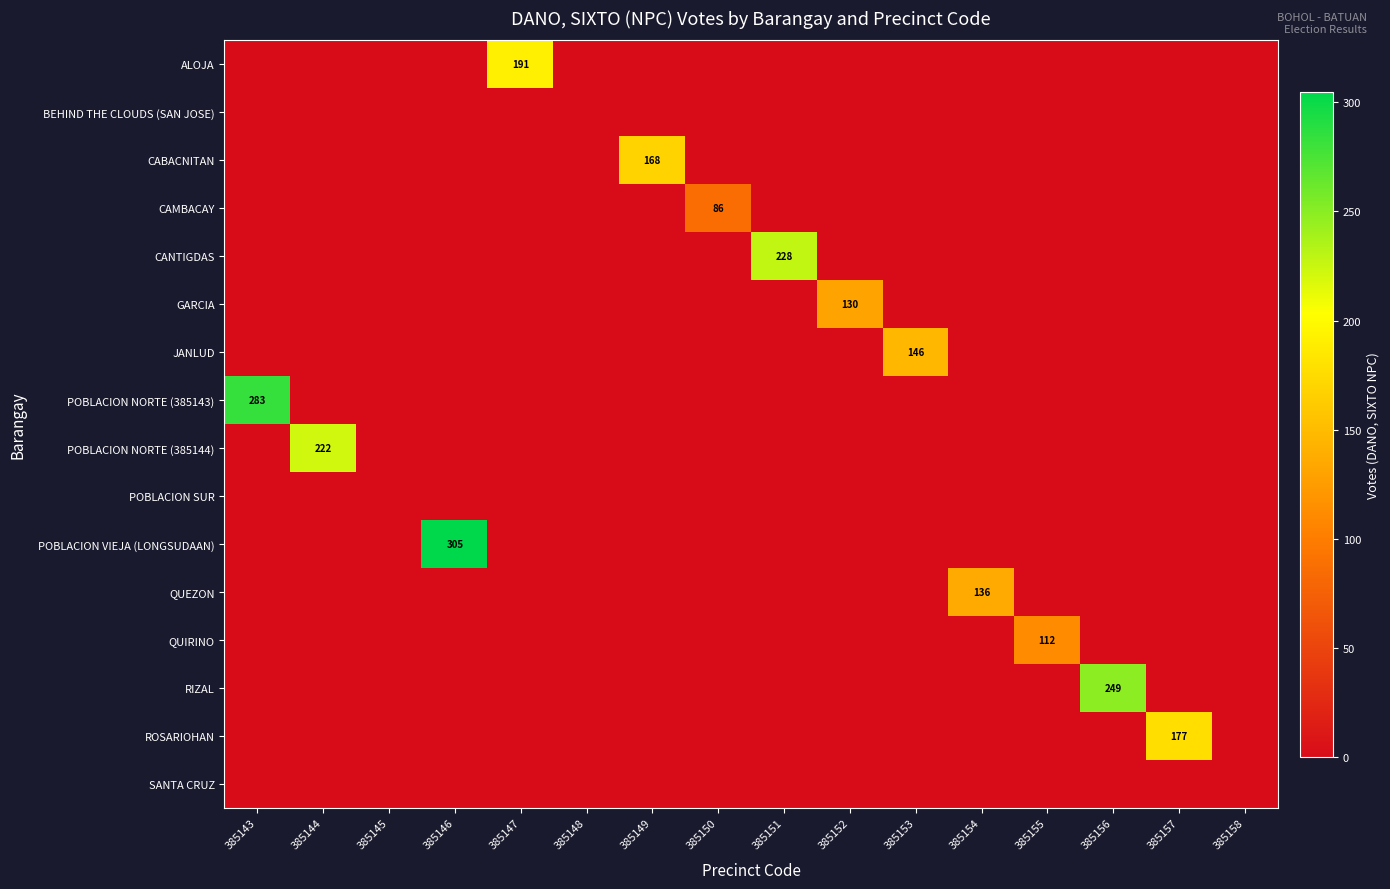

The value of QUEZON at 385154 is 136. True or false?

True